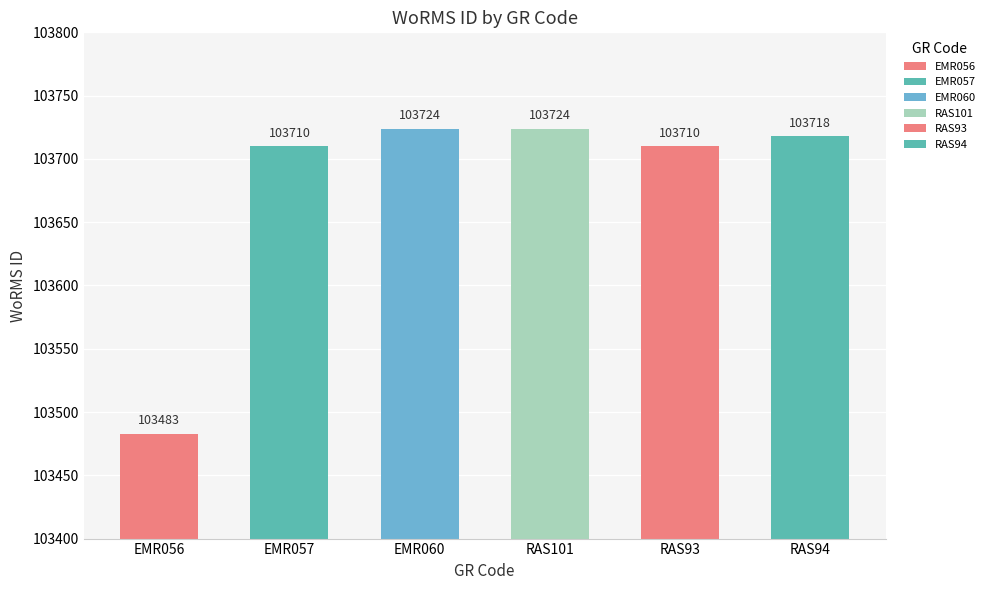

What is the ratio of the value at RAS101 to the value at EMR056?

1.0